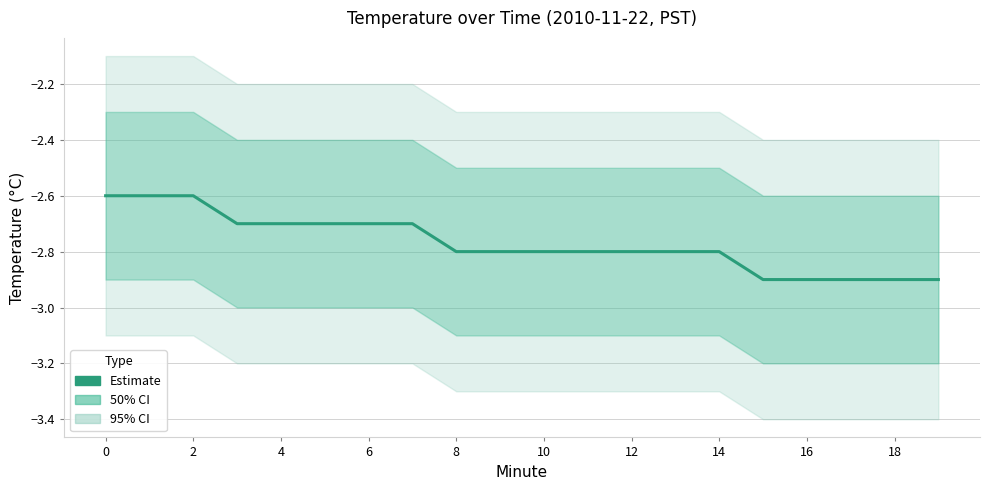

How many lines are shown in the chart?

1